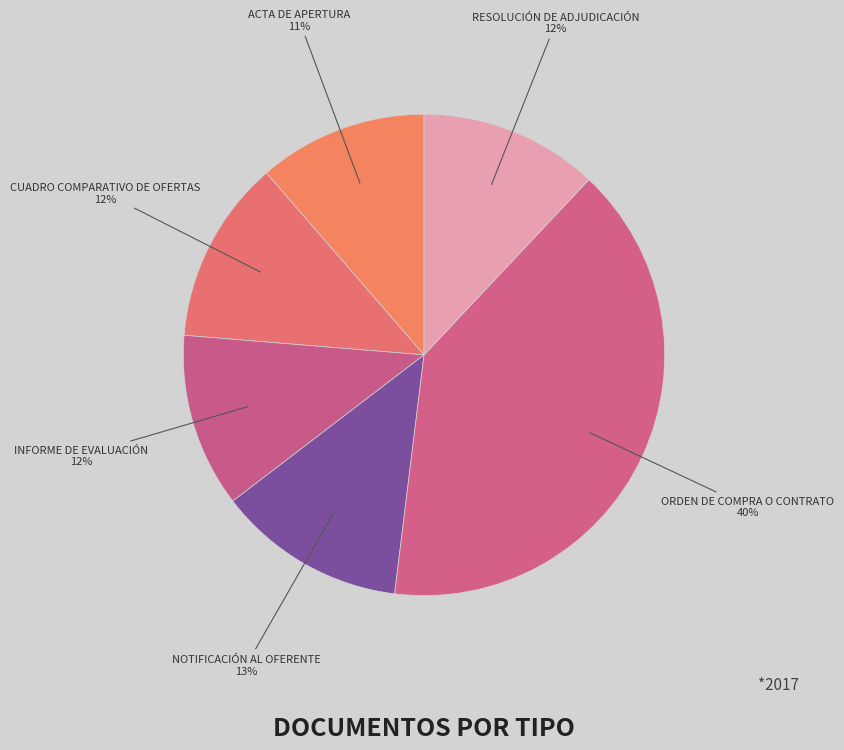

To the nearest percent, what is the difference between the largest and smallest slice percentages?

29%